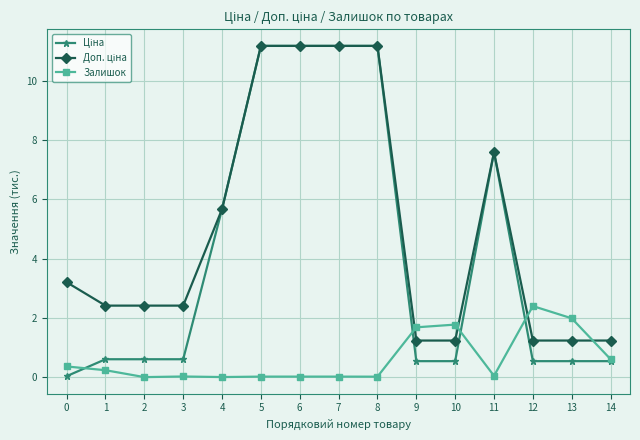

True or false: Залишок has a value of 2.0 at 13.

True